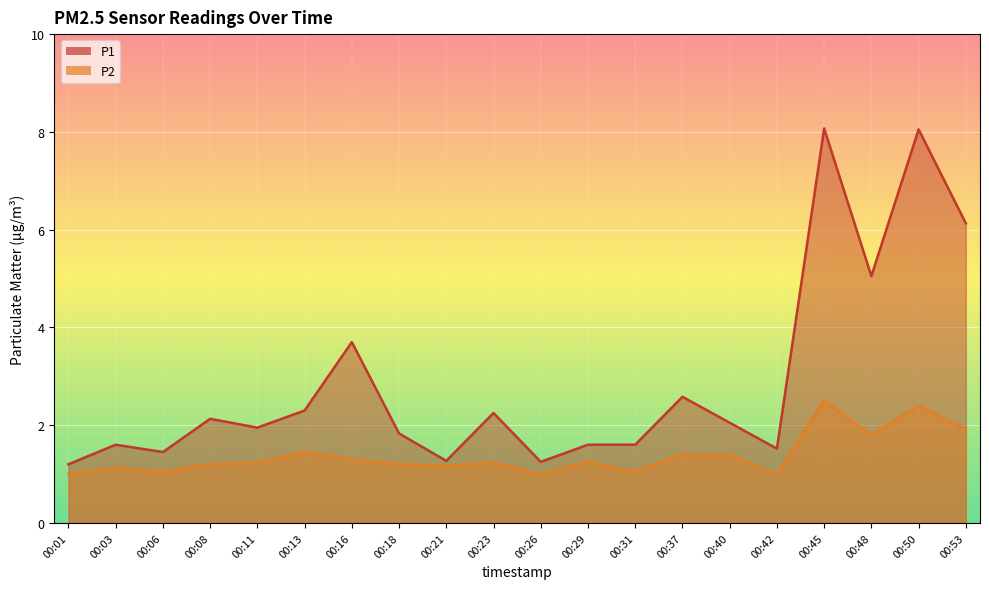

Which category has the highest value in the P2 series?

00:45